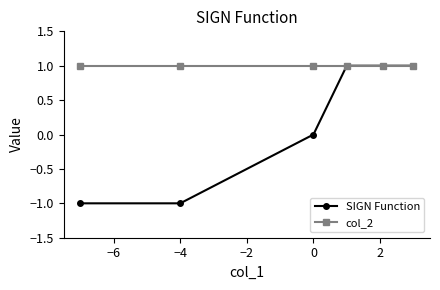

True or false: col_2 has more than 2 points higher than both neighbors.

False